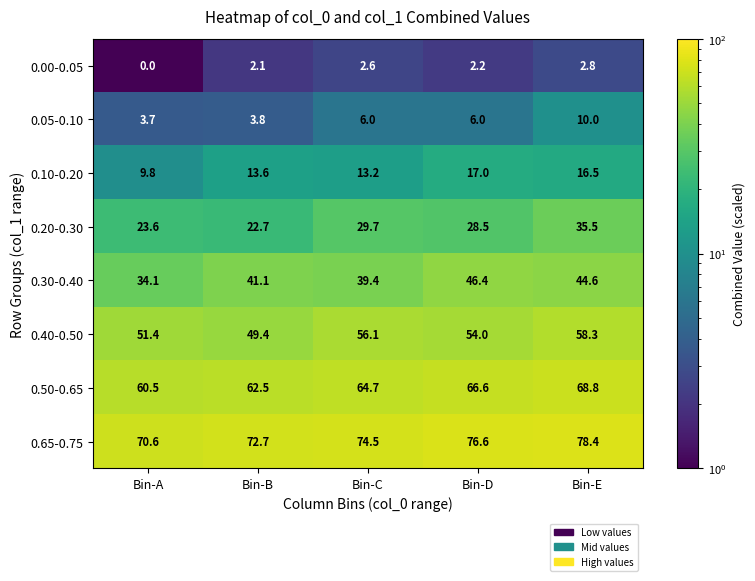

The value of 0.20-0.30 at Bin-D is 9.1. True or false?

False